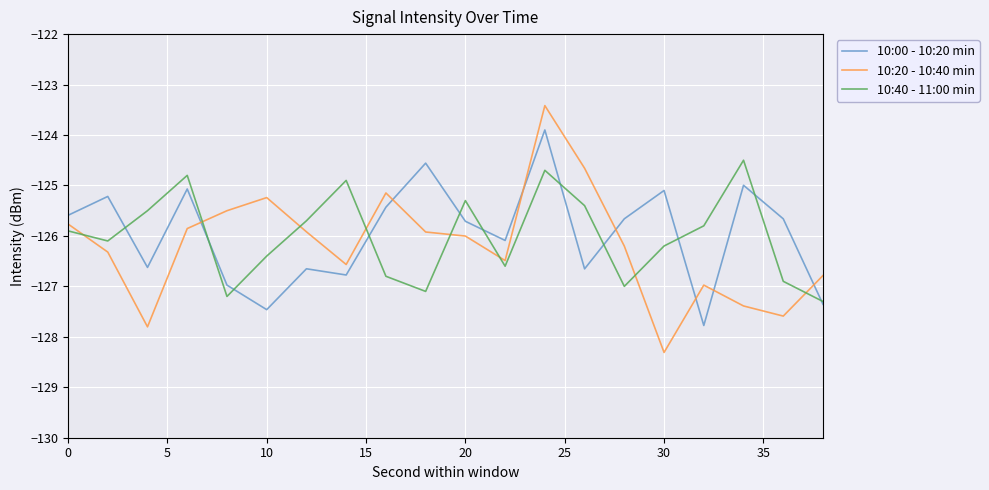

Which series has the widest spread of values?

10:20 - 10:40 min